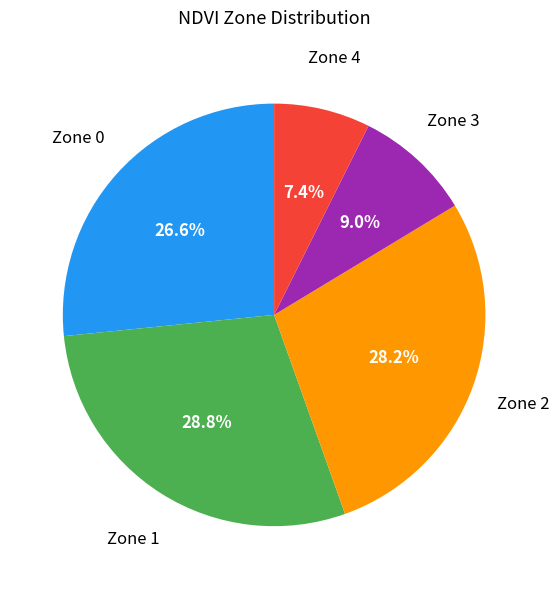

How many slices are in this pie chart?

5